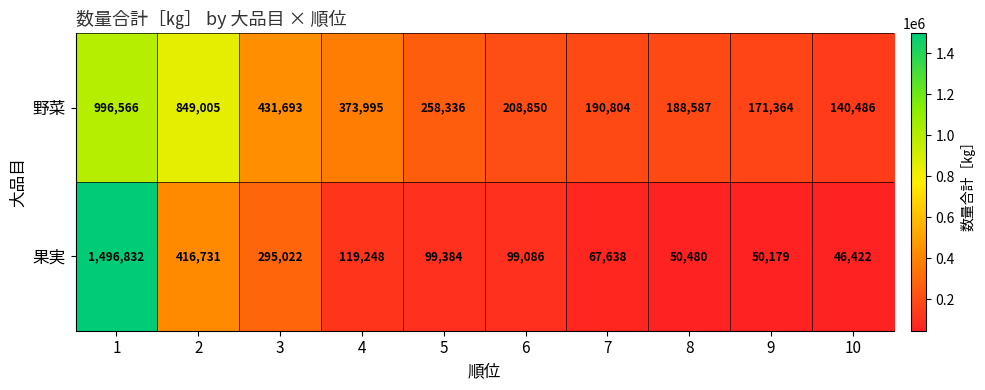

The value of 野菜 at 8 is 188587. True or false?

True